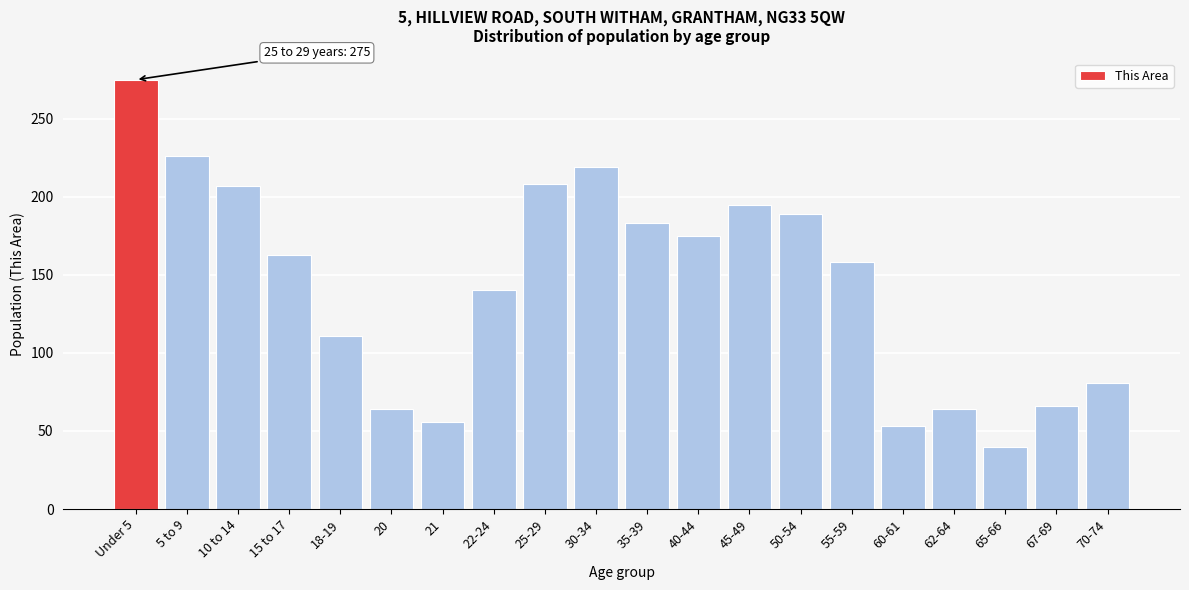

What is the approximate value at 25-29, to the nearest 5?

210